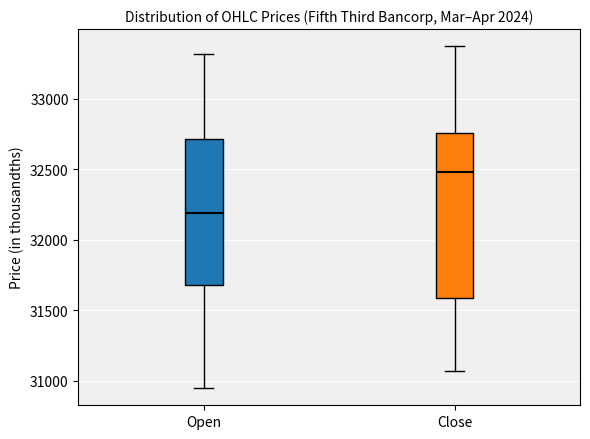

Reading left to right, read every box against the y-axis: the position of its median line, the range the box covers, and the ends of its whiskers. The values are not printed on the chart, so give them approximately, as read against the axis.

Open: median 32200, box 31700 to 32700, whiskers 30950 to 33300
Close: median 32500, box 31600 to 32750, whiskers 31050 to 33350